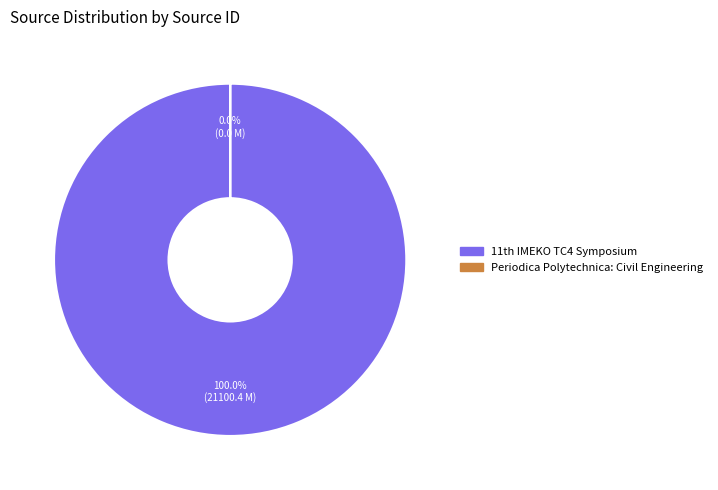

Rank the categories by value from lowest to highest.

Periodica Polytechnica: Civil Engineering, 11th IMEKO TC4 Symposium